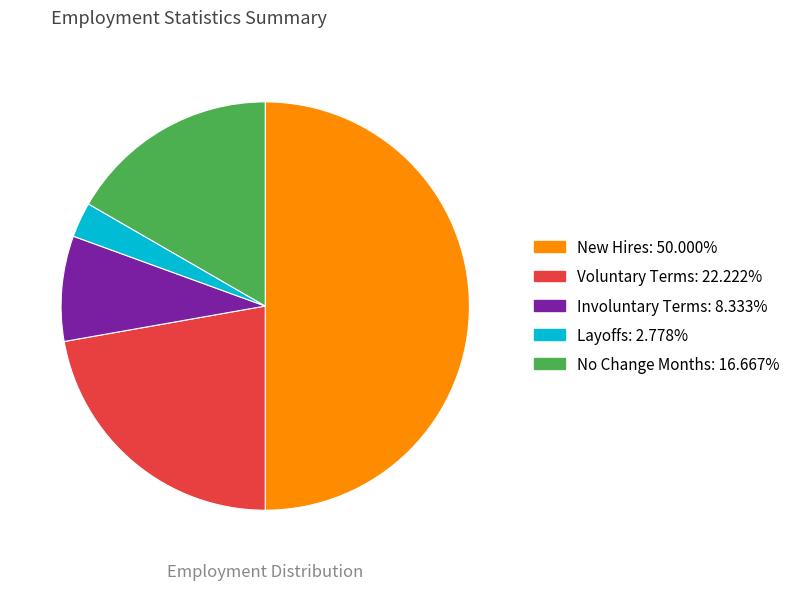

How many slices are in this pie chart?

5